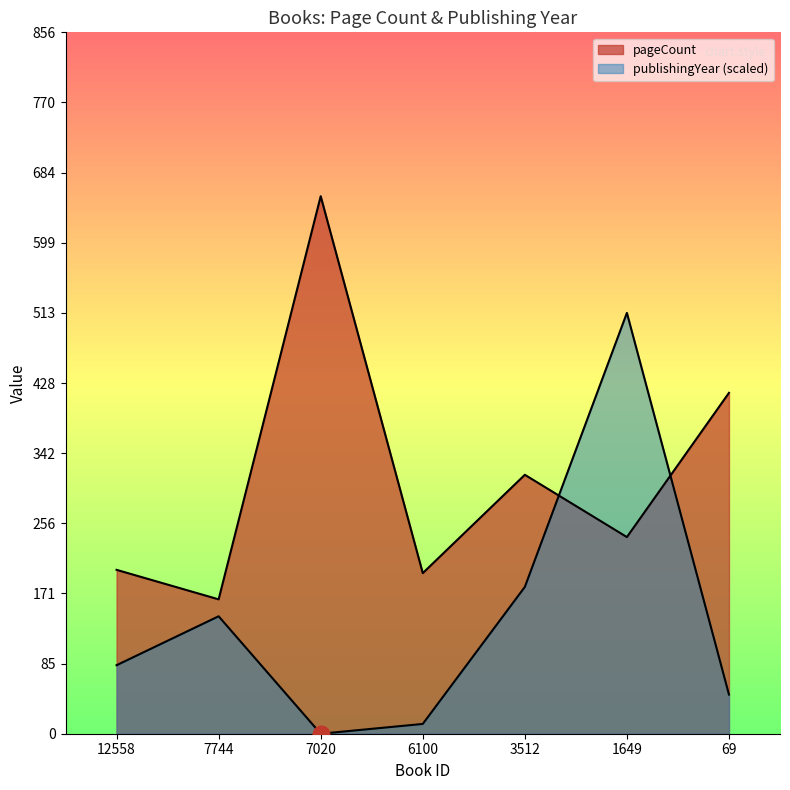

Does the chart have visible grid lines?

No